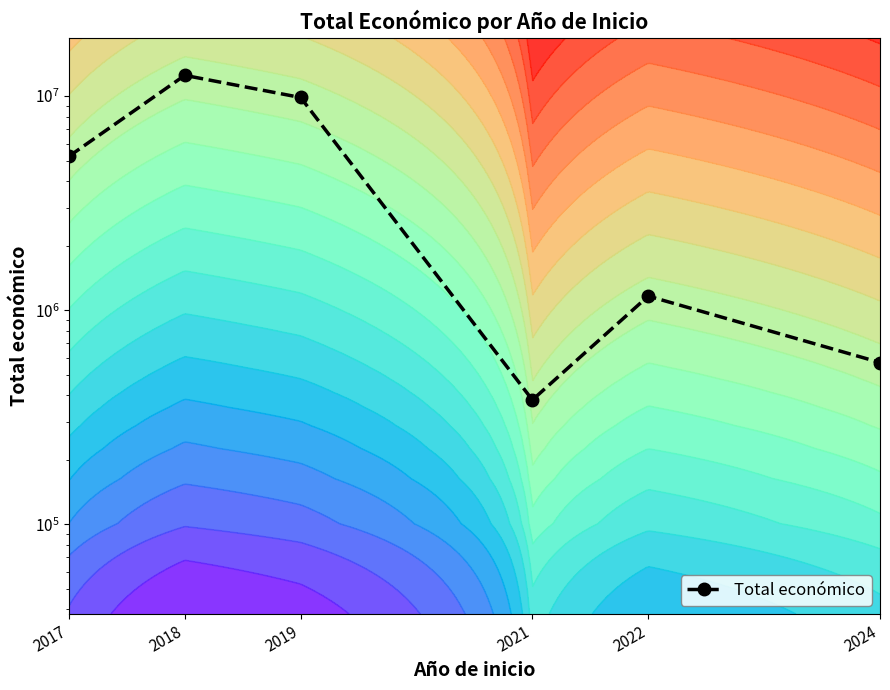

Reading left to right, what are all the values shown in this chart?

5229155	12495711	9847932	380777	1163201	569416